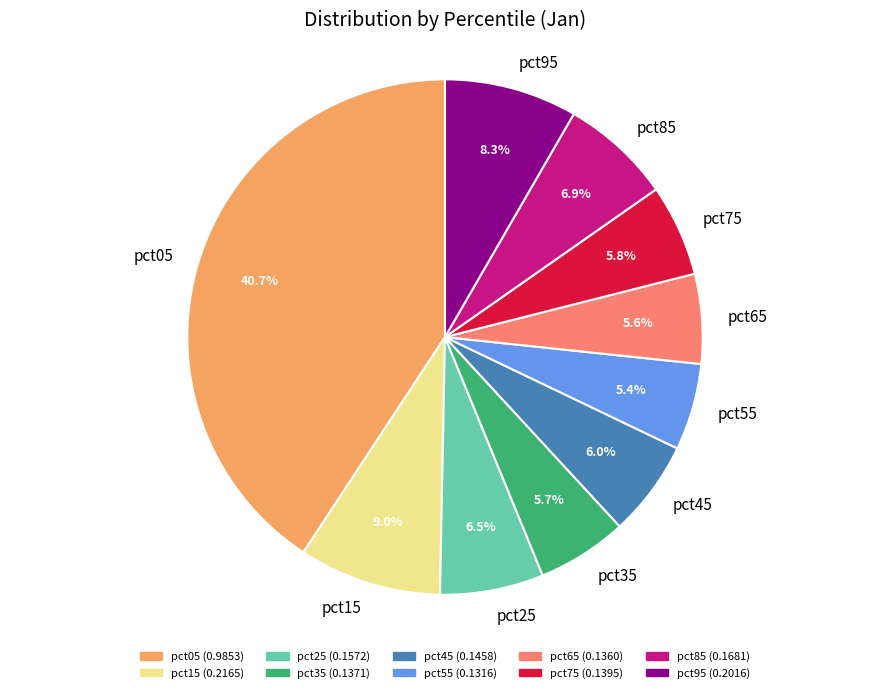

What percentage is the pct75 slice, to the nearest percent?

6%